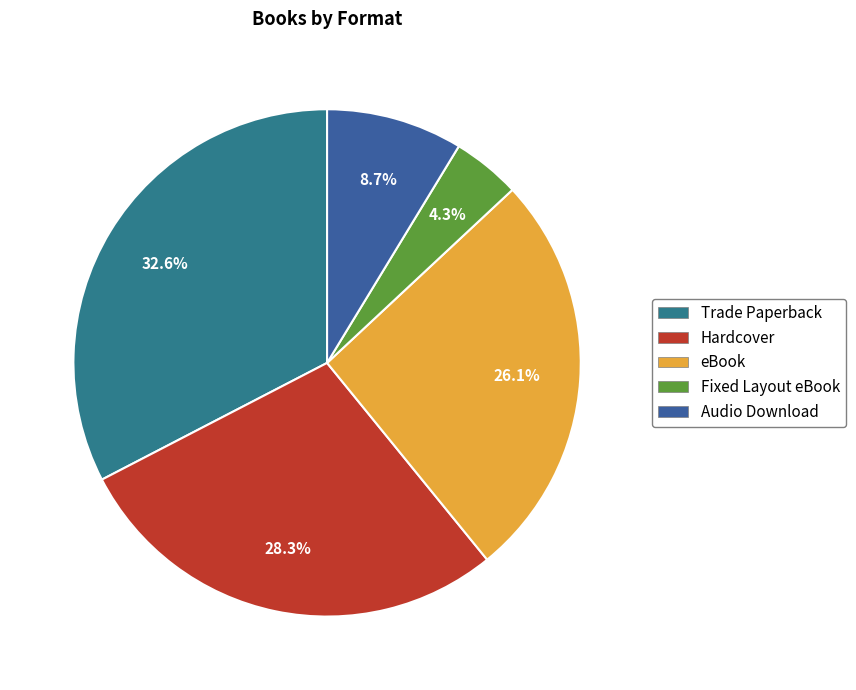

Approximately how many times larger is the value at Hardcover compared to Fixed Layout eBook?

6.5